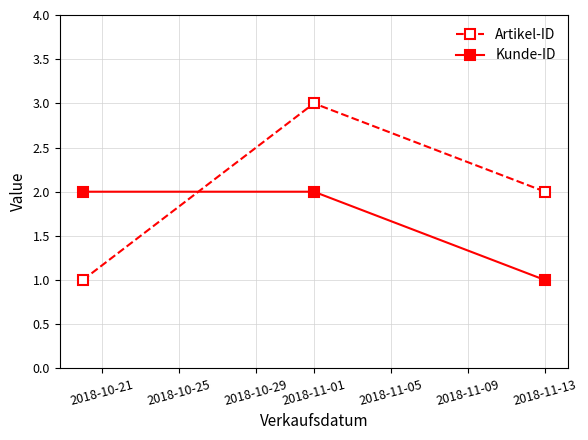

Which series has the largest range (max minus min)?

Artikel-ID